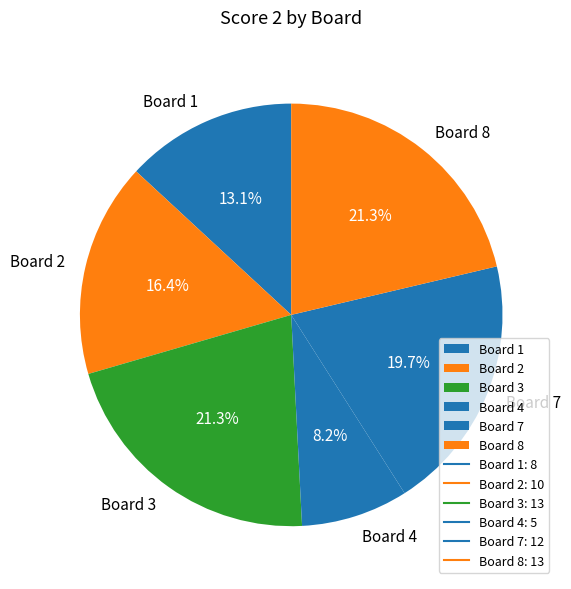

Is there any slice that represents more than half of the pie?

No